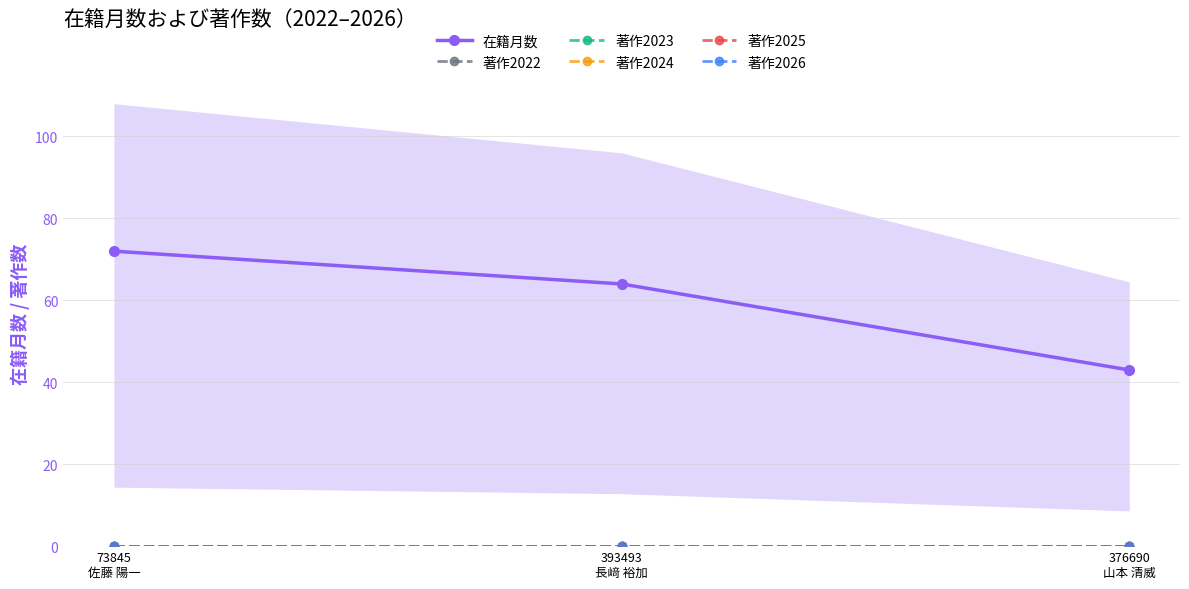

Count the number of data series in this chart.

6